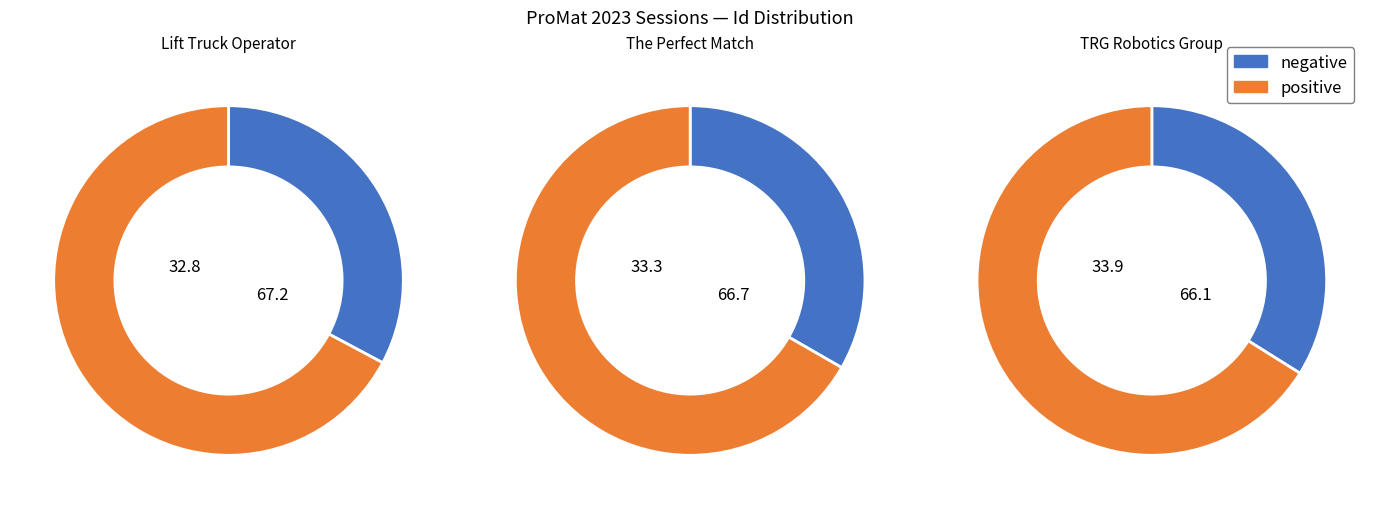

What percentage do The Perfect Match and TRG Robotics Group together represent?

67.2%